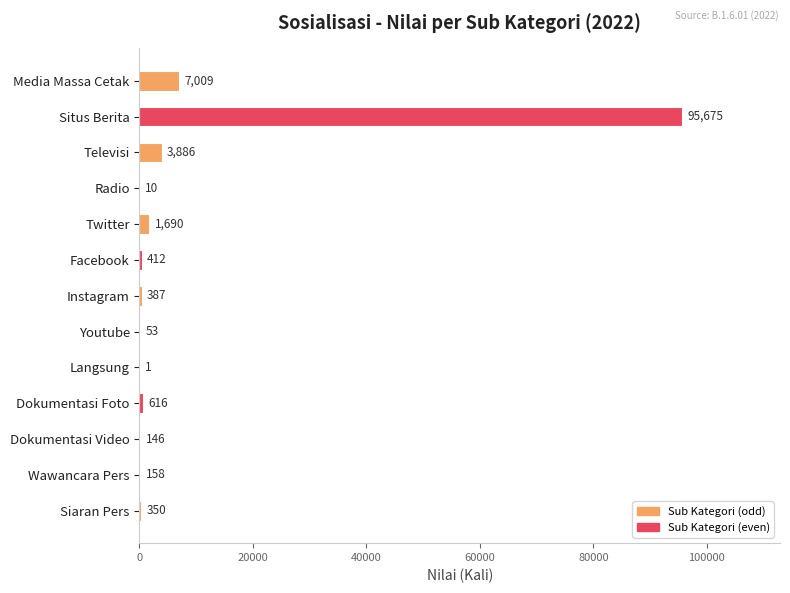

What is the greatest value displayed?

95675